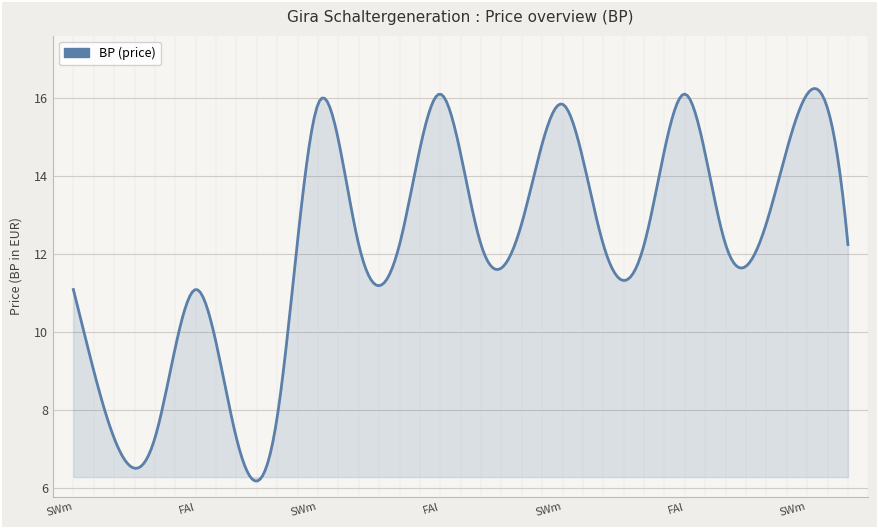

What is the minimum value shown in the chart?

6.2